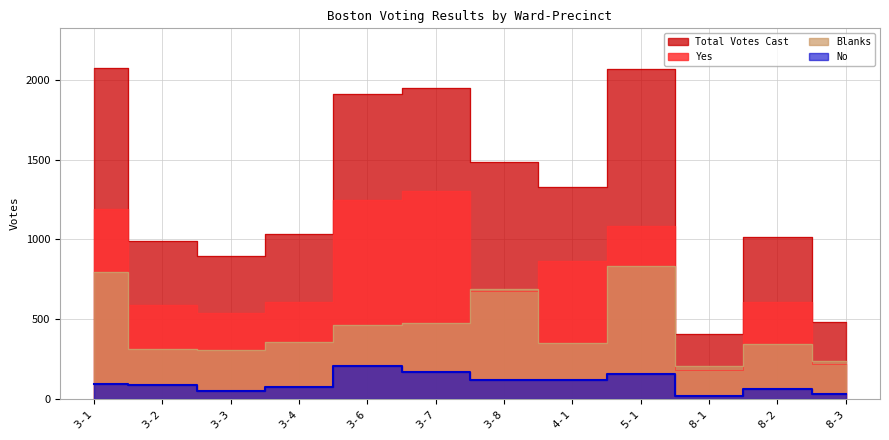

At which label does No first exceed 93?

3-6